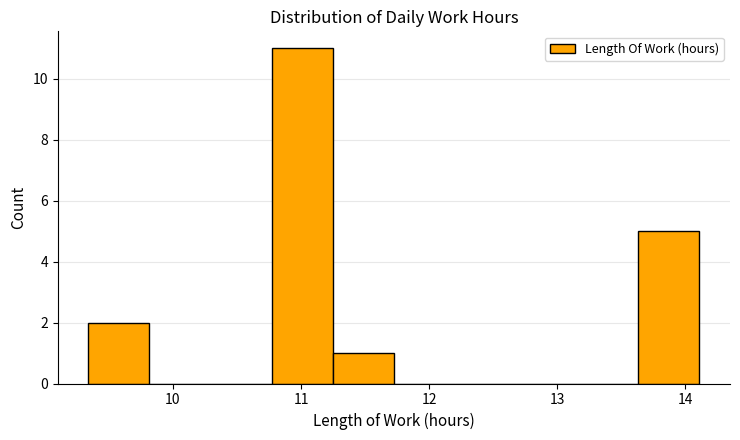

Reading left to right, list every bar in this chart as the range it spans on the x-axis followed by its height. Neither the bar edges nor the heights are printed on the chart, so give them approximately, as read against the axes.

9.3 to 9.8: 2
9.8 to 10.3: 0
10.3 to 10.8: 0
10.8 to 11.2: 11
11.2 to 11.7: 1
11.7 to 12.2: 0
12.2 to 12.7: 0
12.7 to 13.2: 0
13.2 to 13.6: 0
13.6 to 14.1: 5